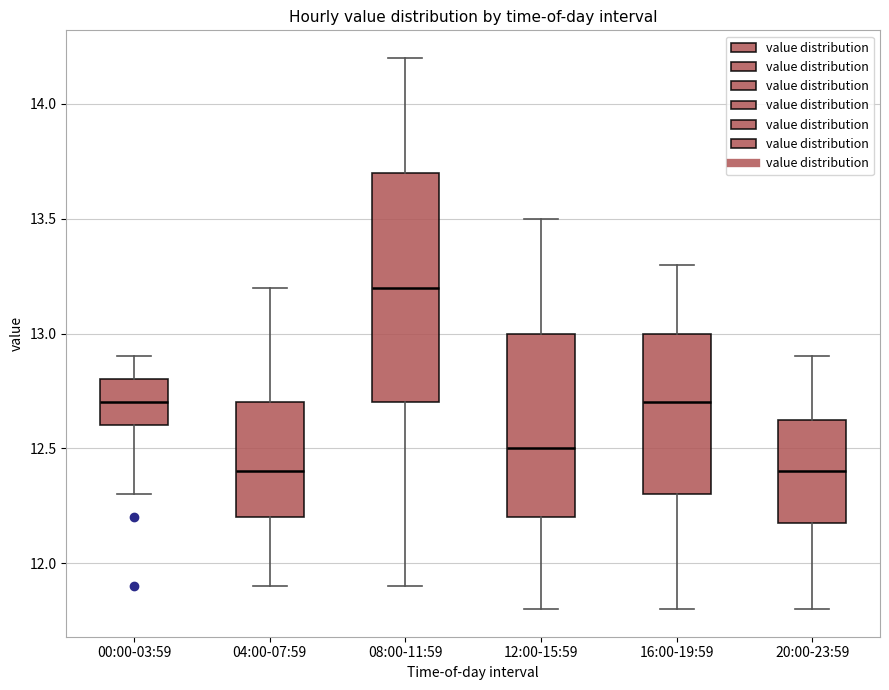

Where does the median line of the box for 20:00-23:59 sit on the y-axis? The values are not printed on the chart, so give them approximately, as read against the axis.

12.40